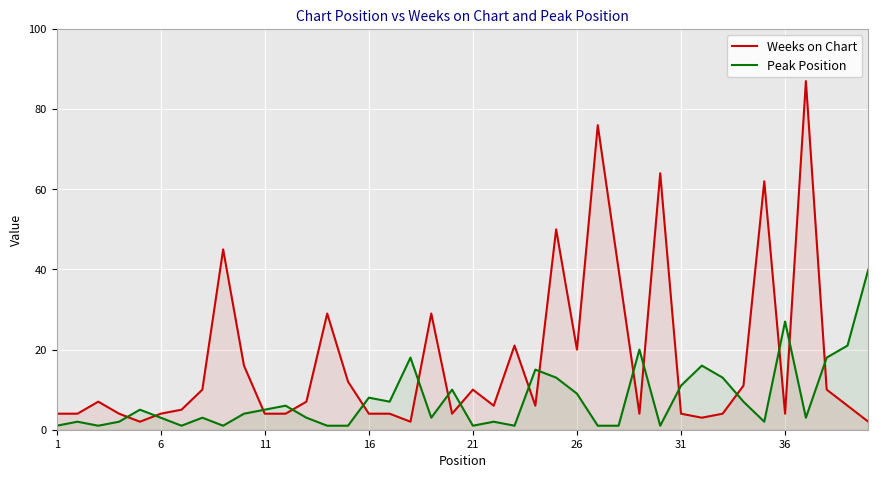

List the series in order of their peak value, lowest first.

Peak Position, Weeks on Chart